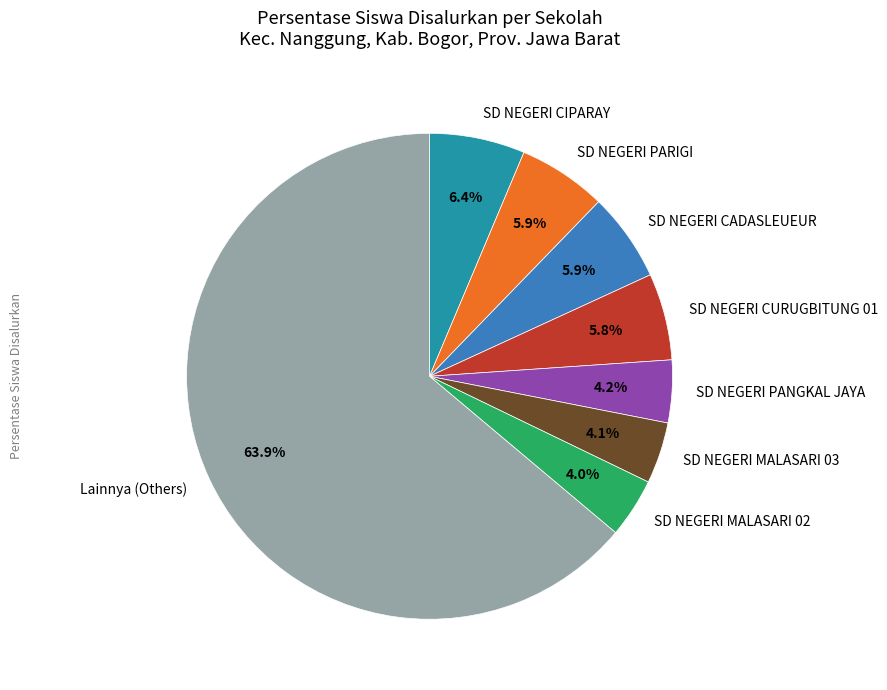

Combined, do SD NEGERI MALASARI 03 and SD NEGERI CURUGBITUNG 01 account for over 50%?

No